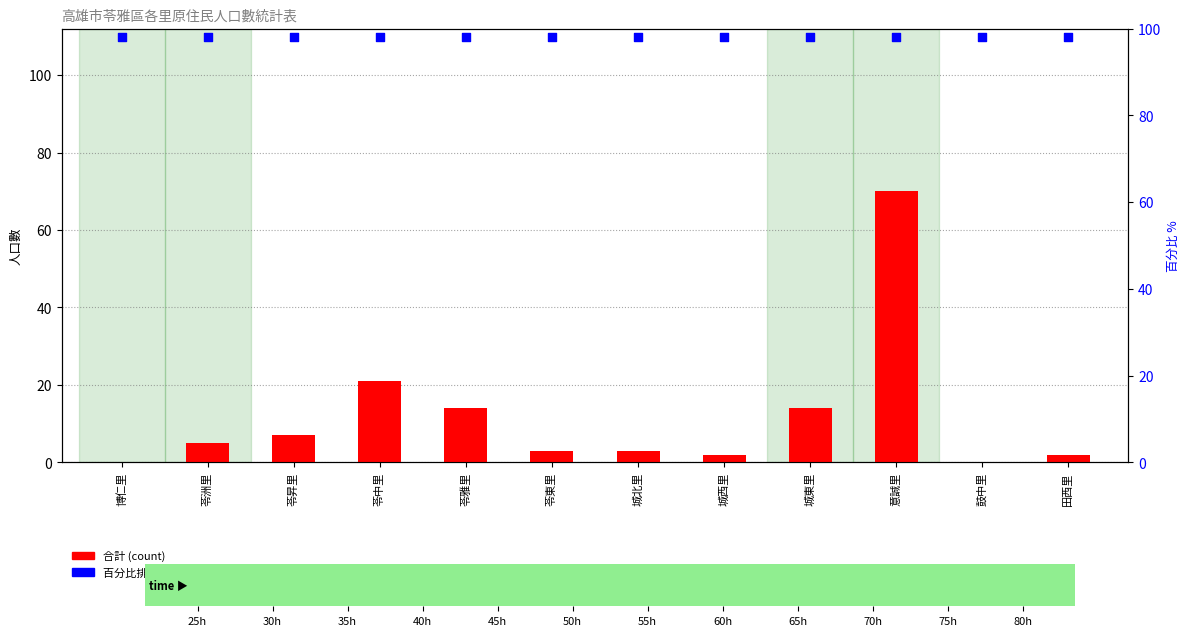

Is the value of 百分比排名 at 苓昇里 greater than the value of 合計 (count) at 苓洲里?

Yes